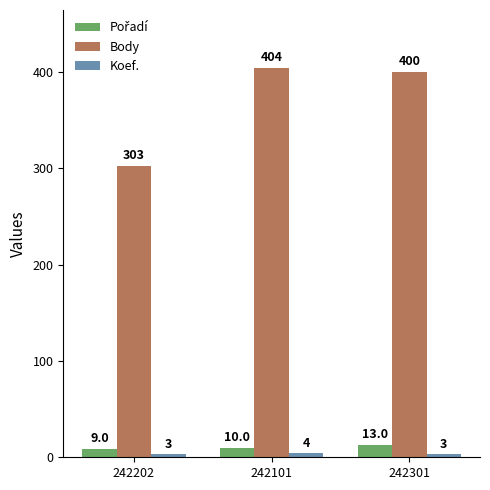

List the labels in order of Body value, largest first.

242101, 242301, 242202